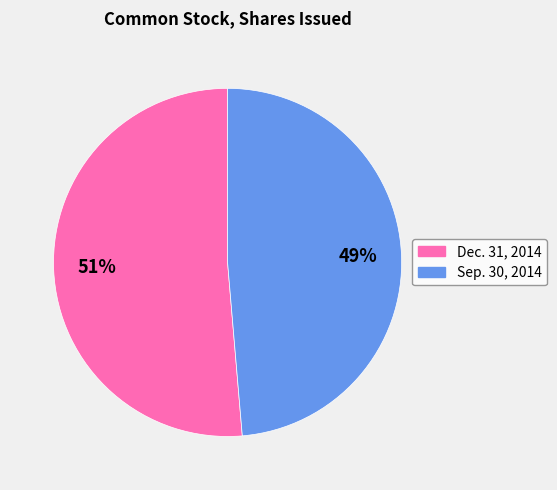

Rank the categories by value from lowest to highest.

Sep. 30, 2014, Dec. 31, 2014